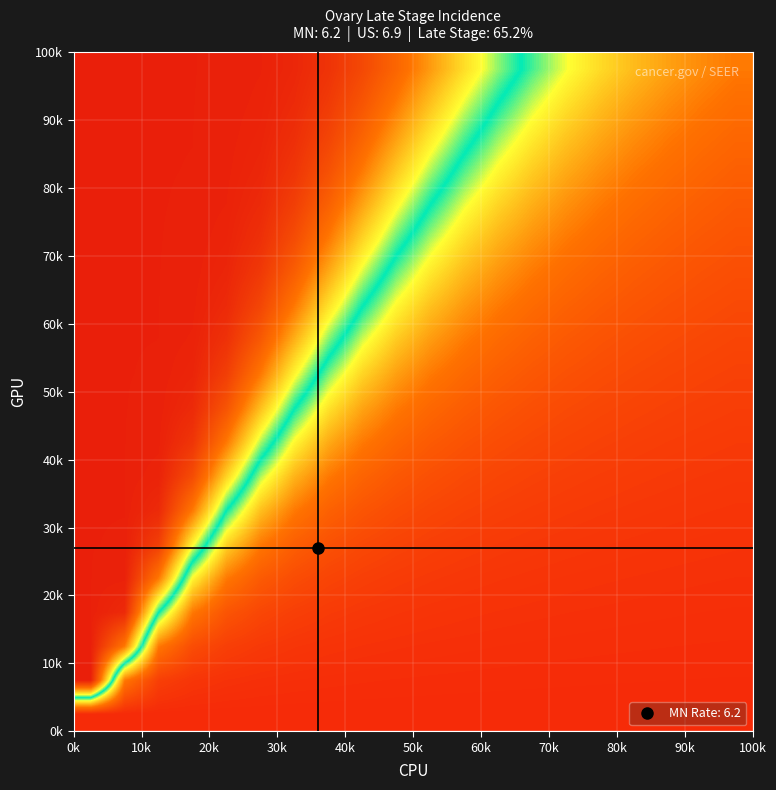

How many data points does each series have?

20